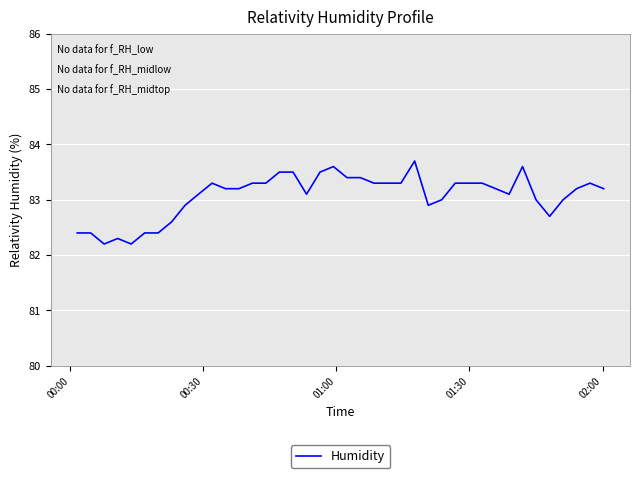

What is the greatest value displayed?

83.7